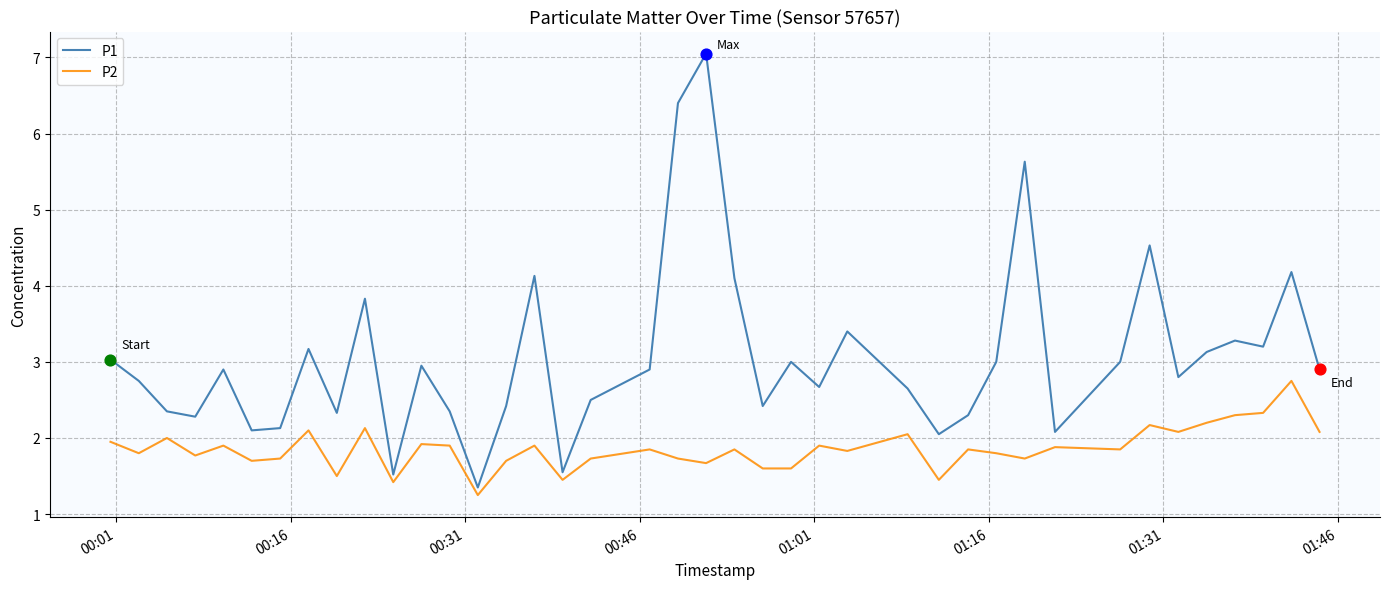

What are all the series names shown in the legend?

P1, P2